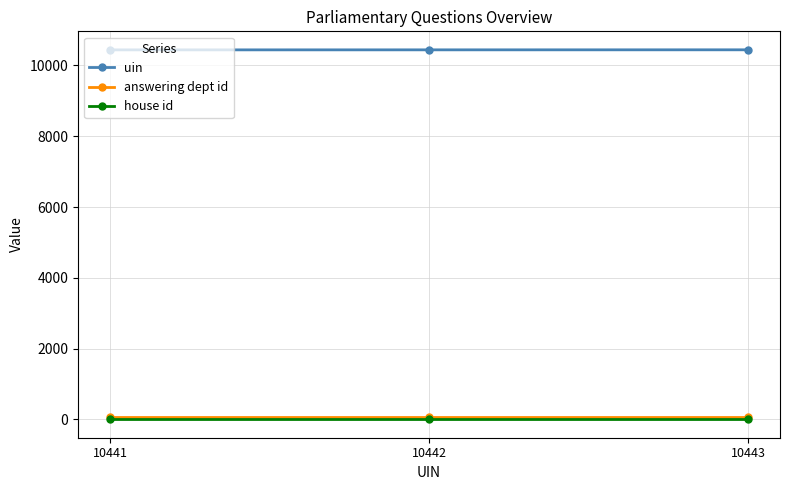

Is the value of uin at 10442 greater than the value of house id at 10443?

Yes